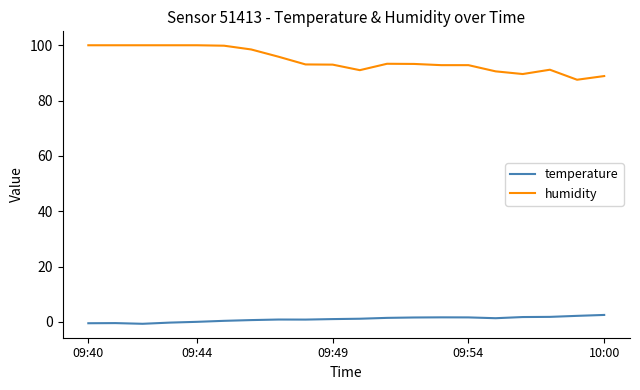

What is the highest value of the humidity series?

100.0